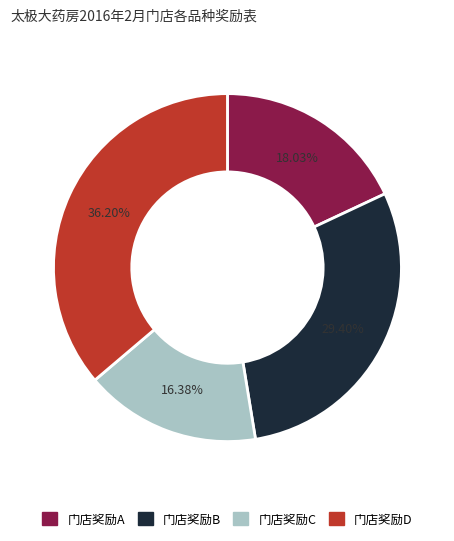

Is there any slice that represents more than half of the pie?

No